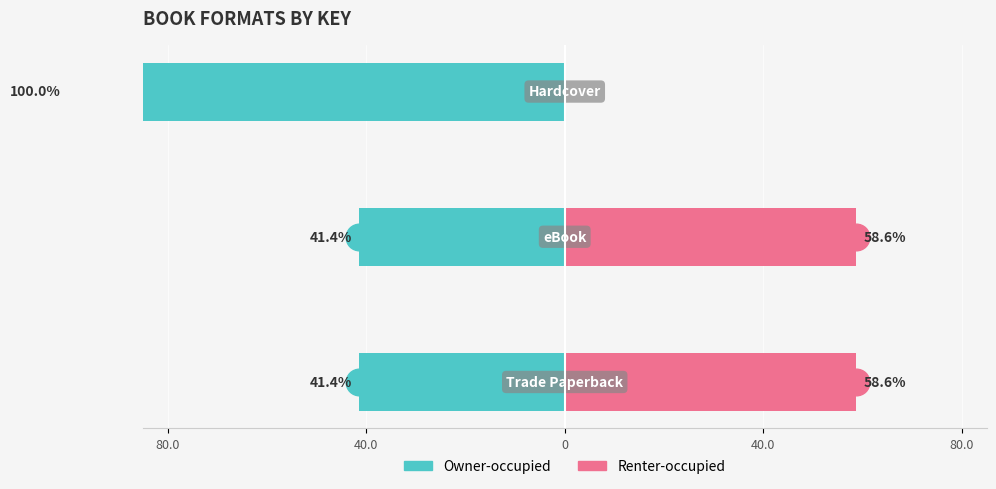

What is the minimum value shown in the chart?

-100.0